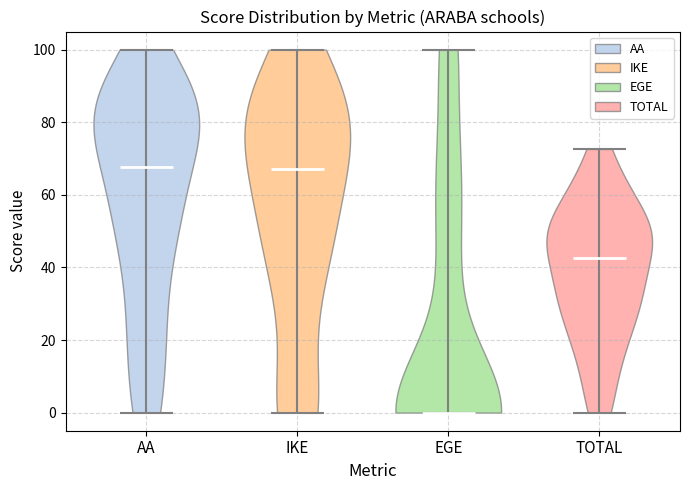

Reading left to right, read every violin against the y-axis: where its median line is, and the lowest and highest points it reaches. The values are not printed on the chart, so give them approximately, as read against the axis.

AA: median line 68, lowest point 0, highest point 100
IKE: median line 68, lowest point 0, highest point 100
EGE: median line 0, lowest point 0, highest point 100
TOTAL: median line 42, lowest point 0, highest point 72